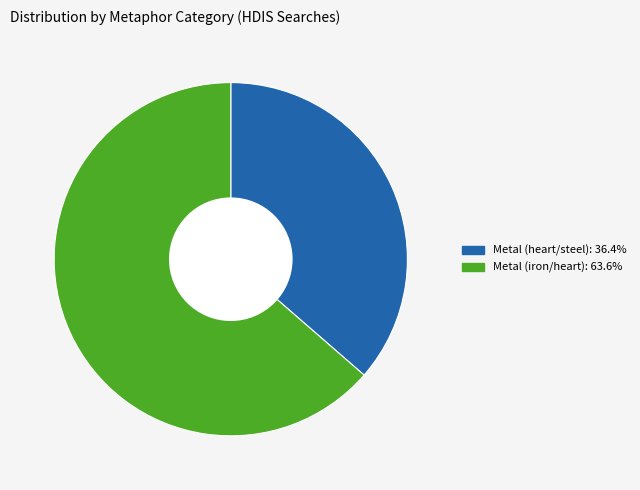

What is the smallest slice in the pie chart?

Metal (heart/steel)